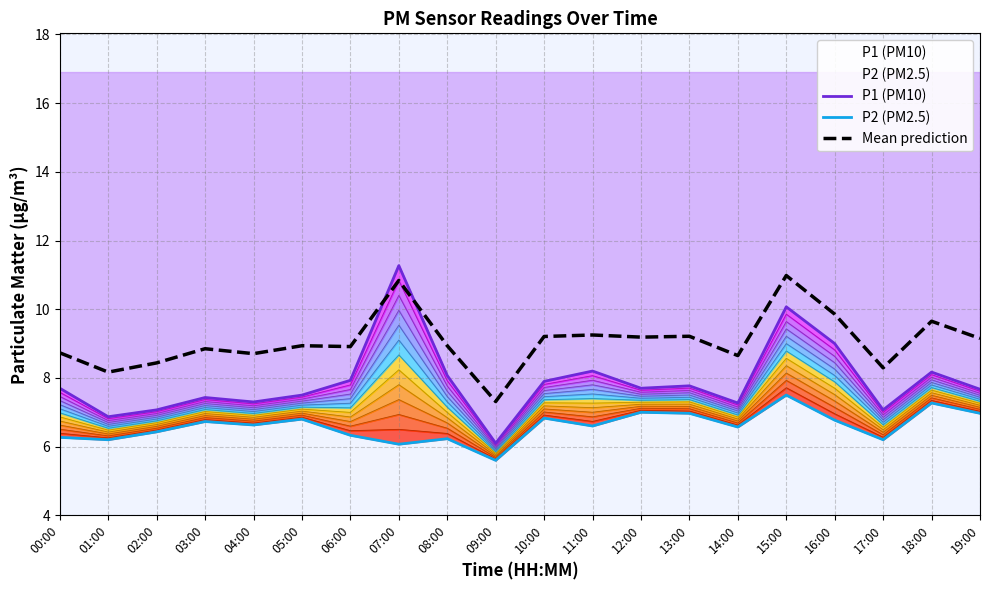

What is the greatest value displayed?

11.3